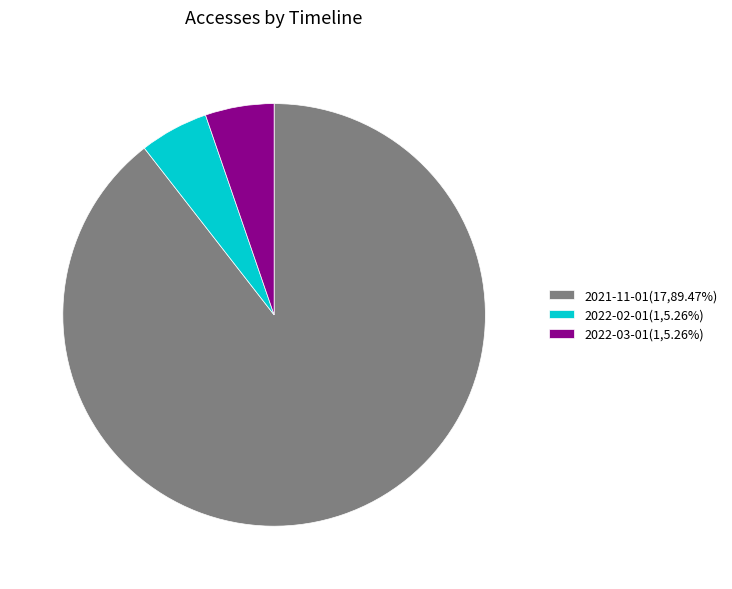

What is the ratio of the value at 2022-02-01(1,5.26%) to the value at 2022-03-01(1,5.26%)?

1.0